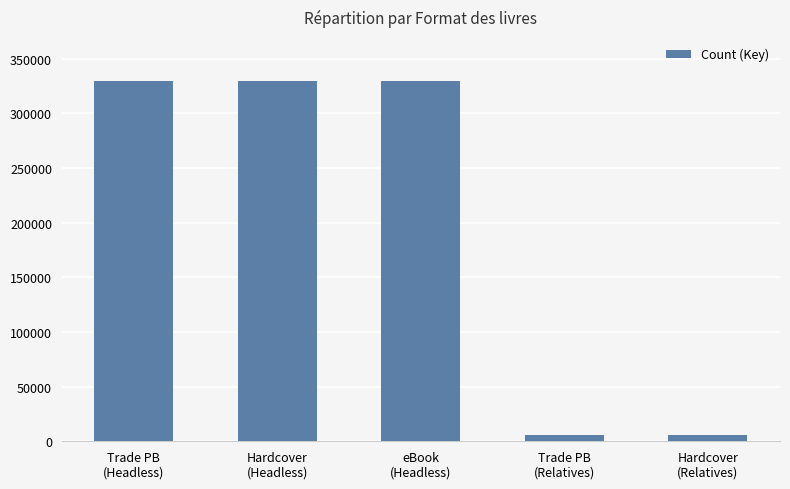

What is the difference between the maximum and minimum values?

324385